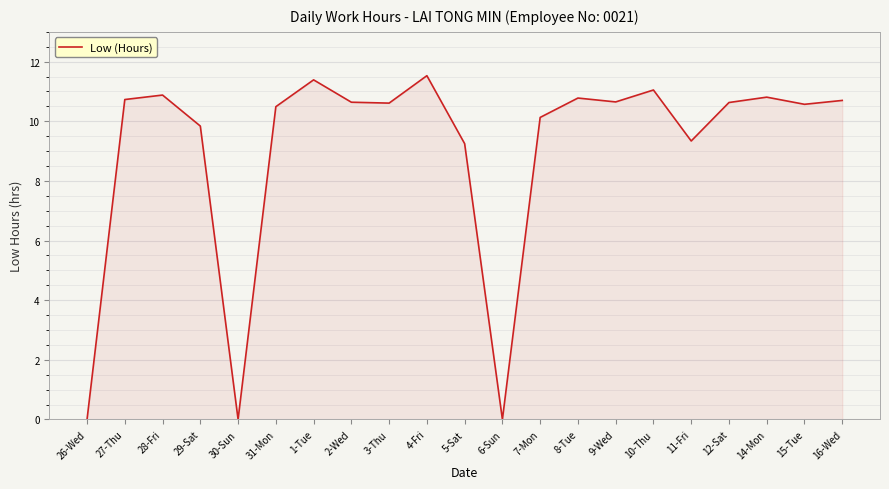

What is the sum of the values at 10-Thu and 3-Thu?

21.7